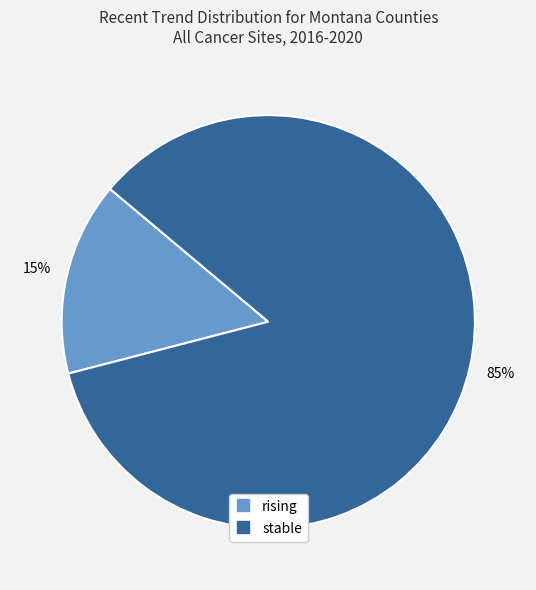

To the nearest percent, what percentage of the pie is stable?

85%